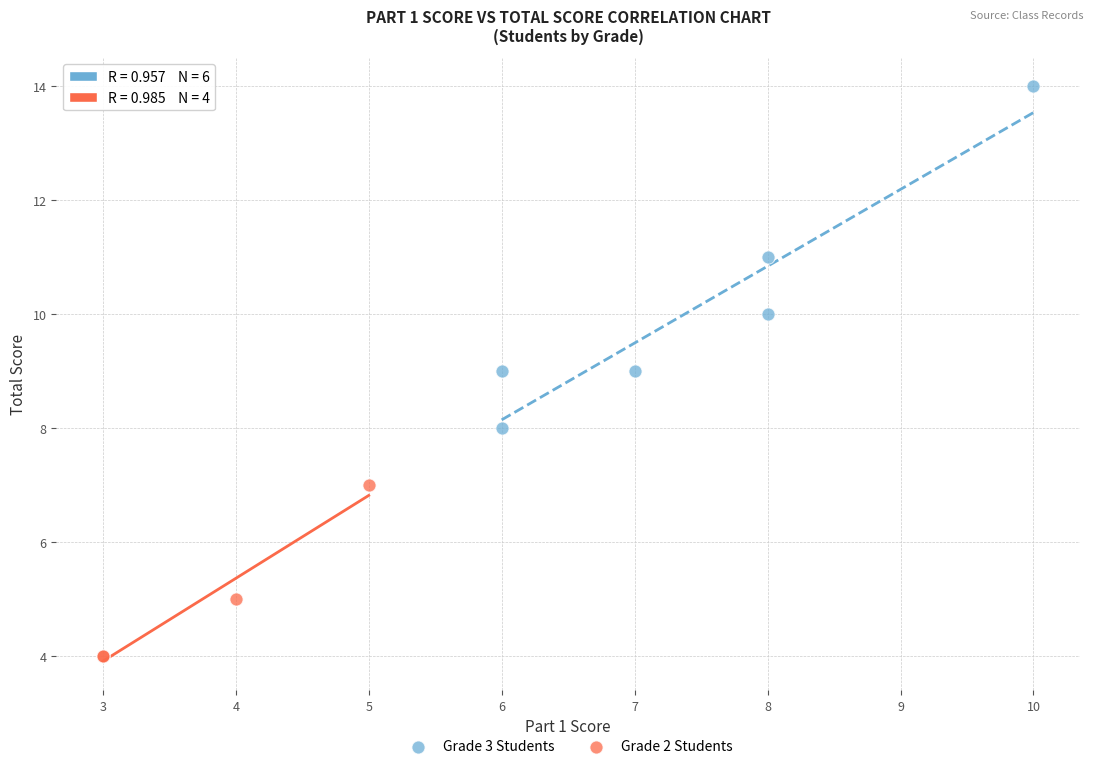

What are all the series names shown in the legend?

Grade 3 Students, Grade 2 Students